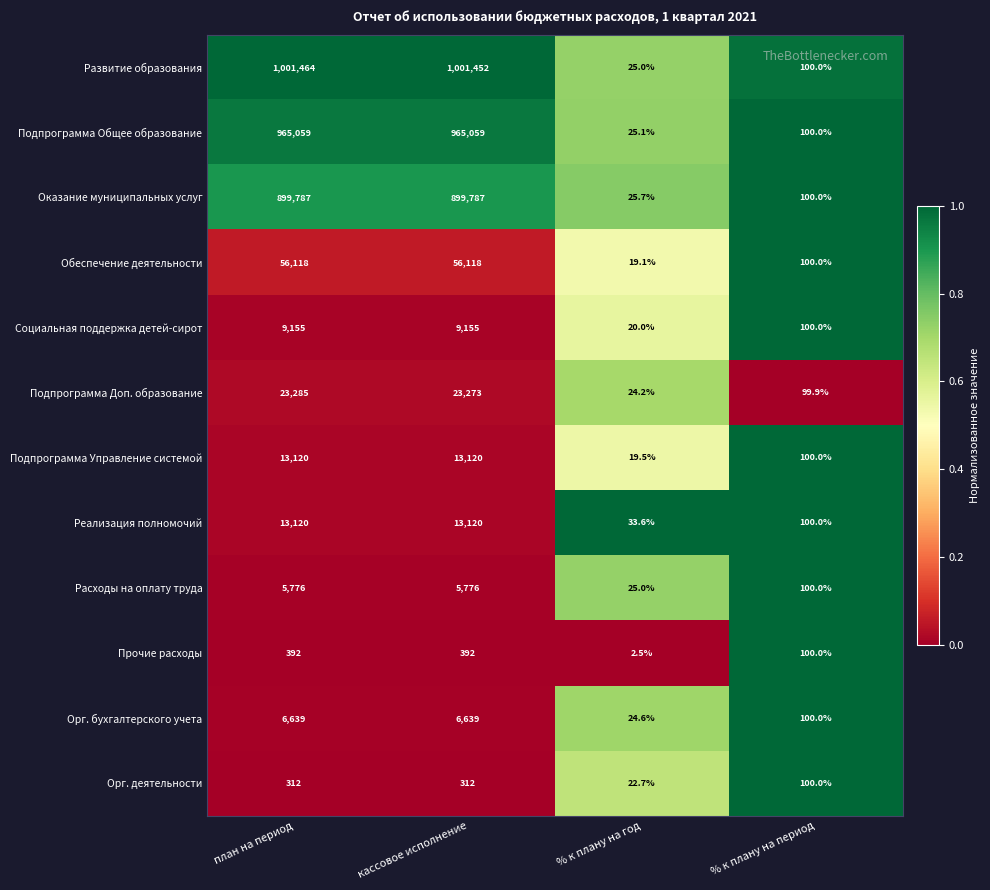

Which series has the largest total across all categories?

Развитие образования